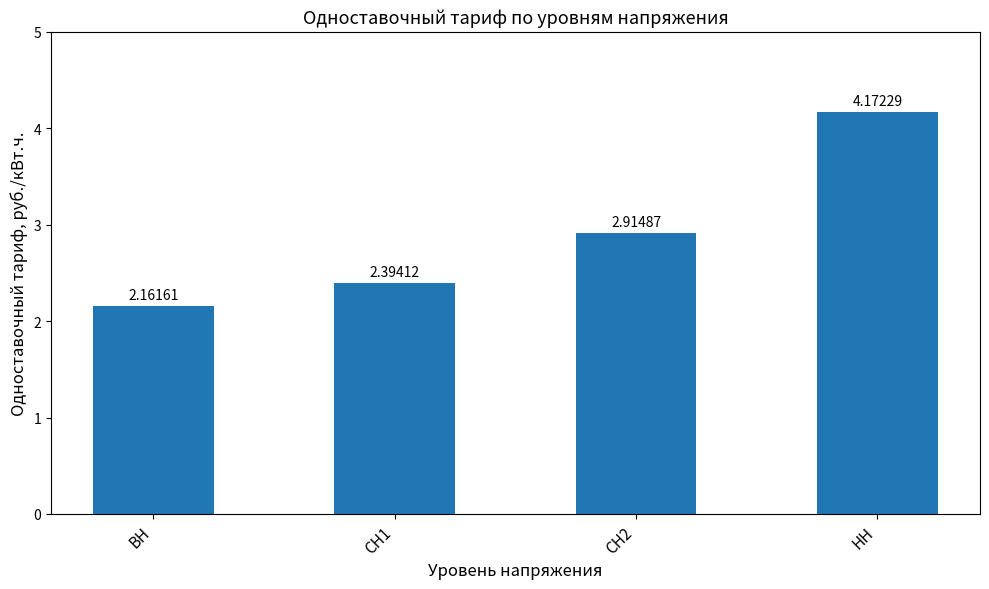

Which category has the lowest value across all series?

ВН